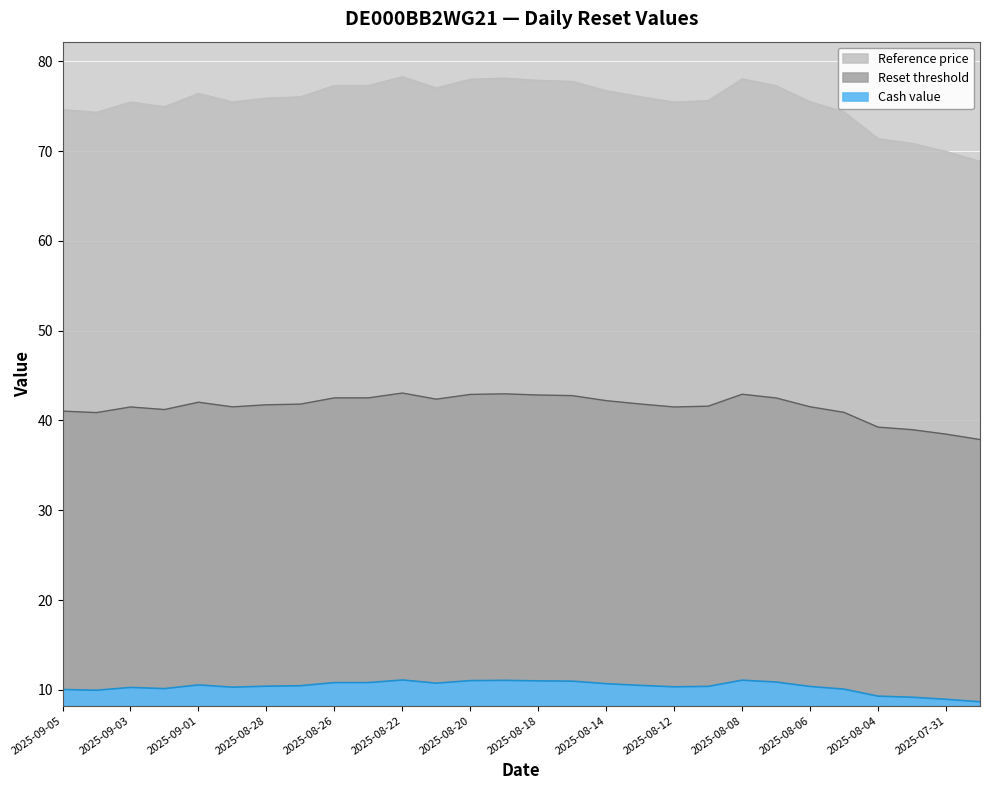

The value of Reset threshold at 2025-08-14 is 115.7. True or false?

False